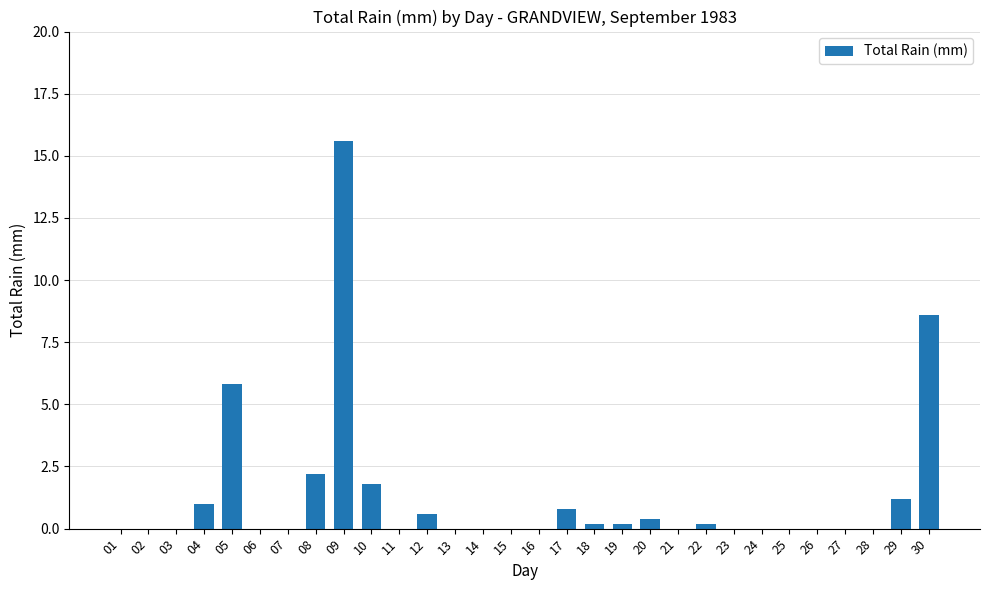

Which has a higher value, 21 or 08?

08